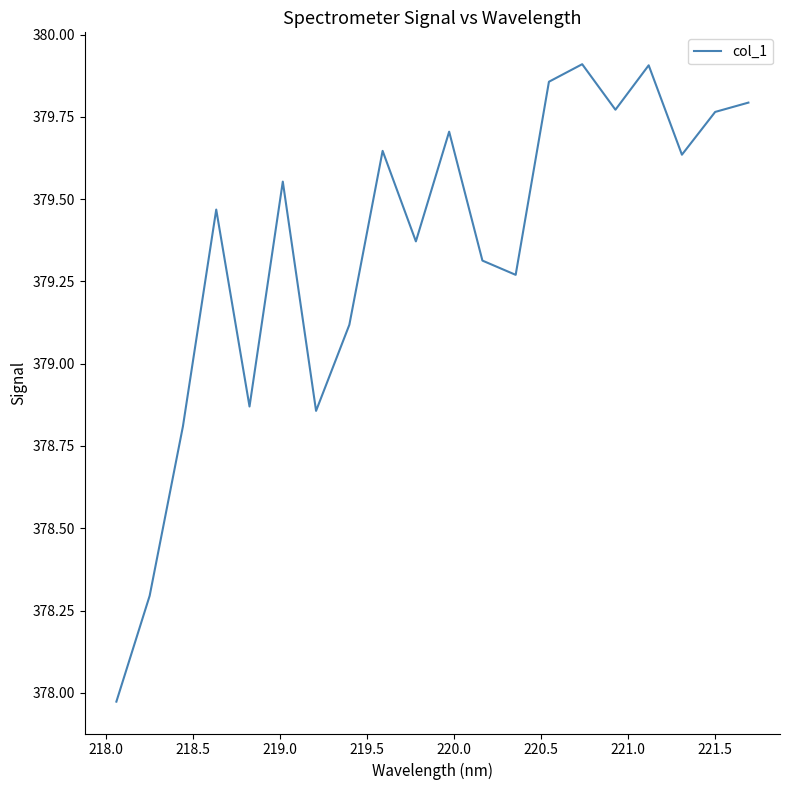

What is the sum of all values?

7586.9